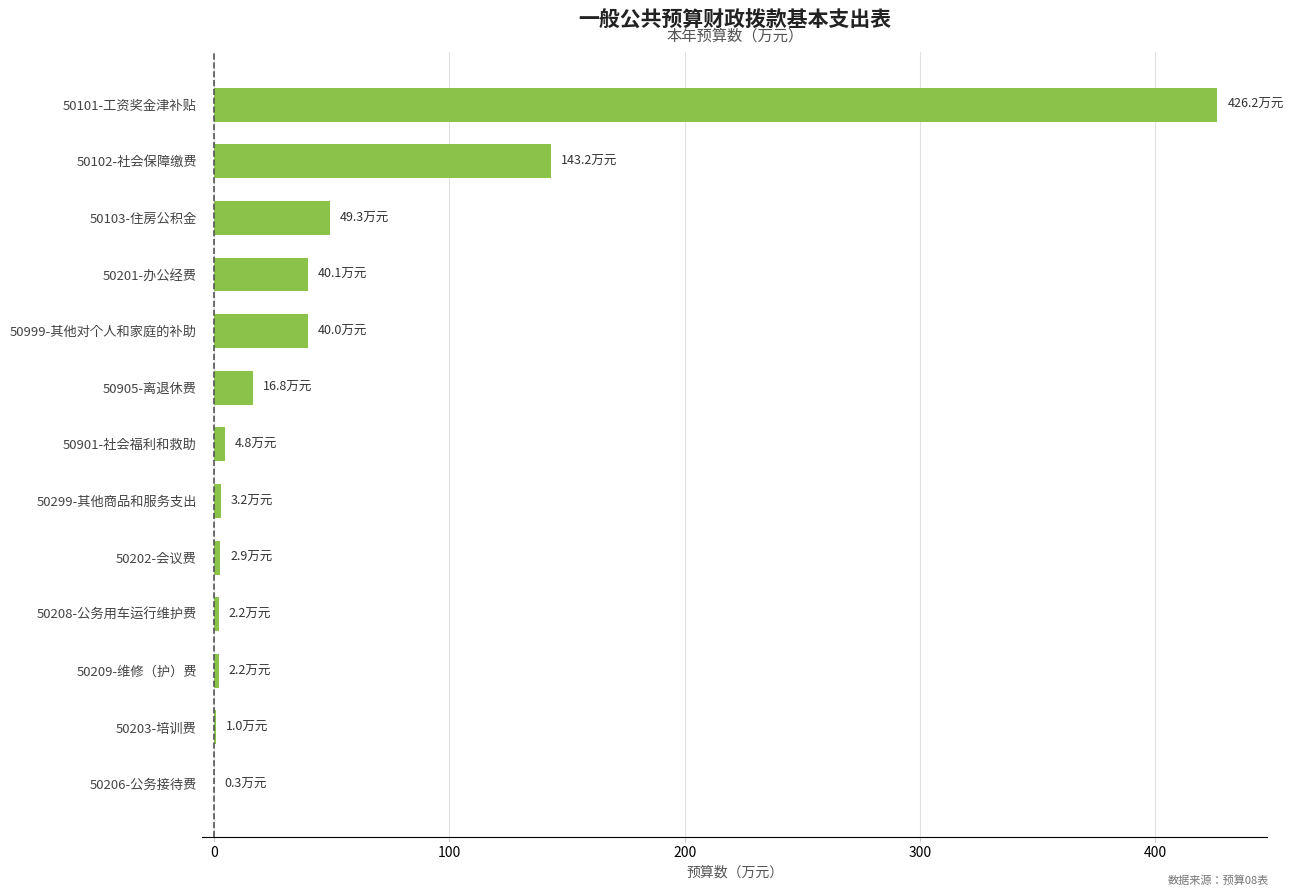

What is the ratio of the value at 50905-离退休费 to the value at 50201-办公经费?

0.4